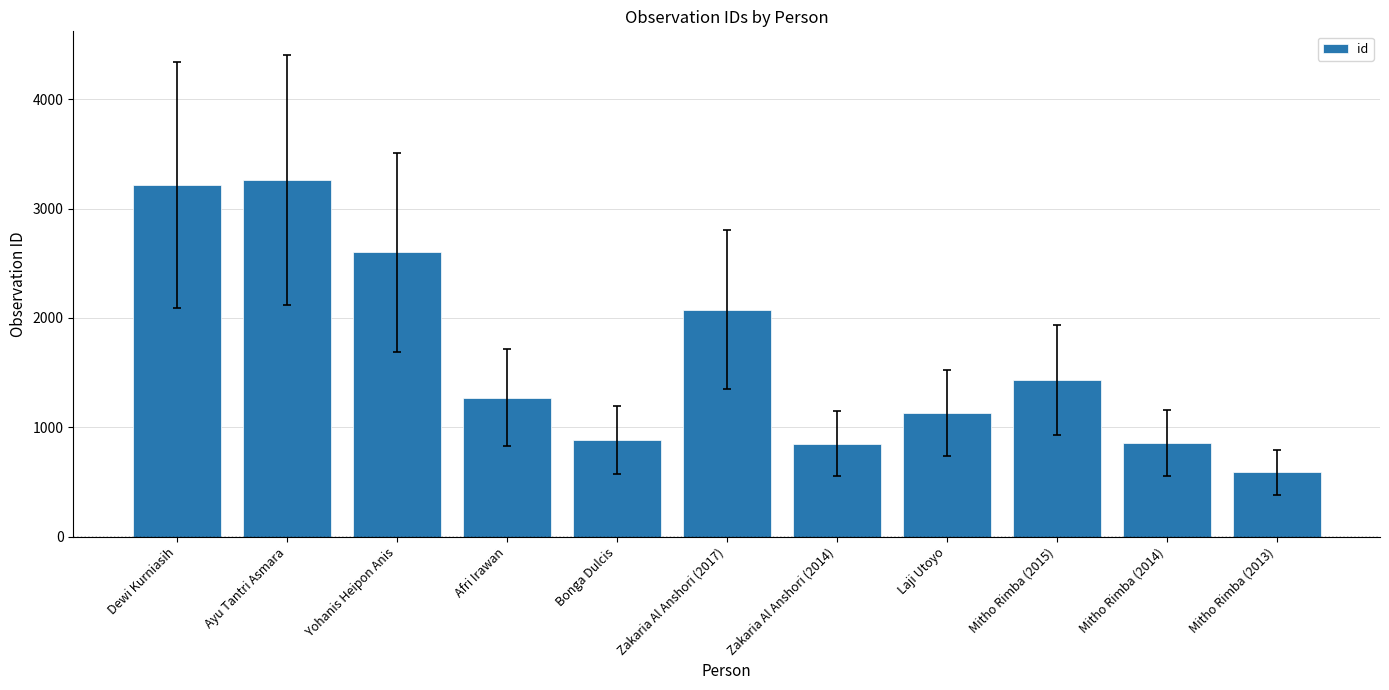

What is the difference between the second highest and minimum values?

2628